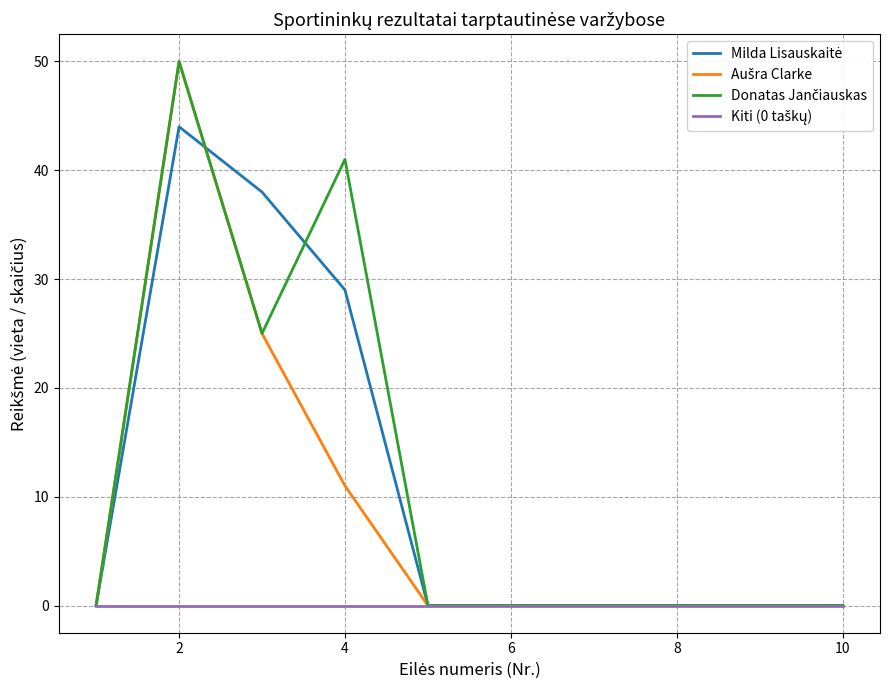

What is the greatest value displayed?

50